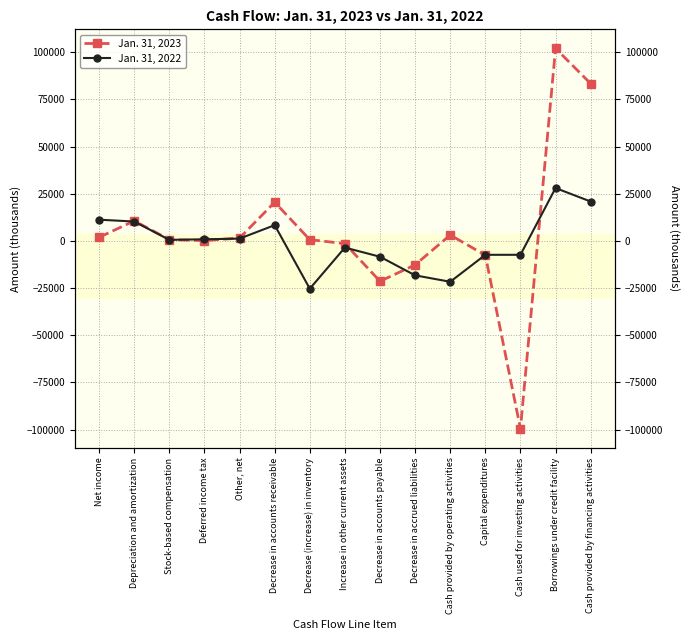

Where does the Jan. 31, 2022 series first go above 552?

Net income